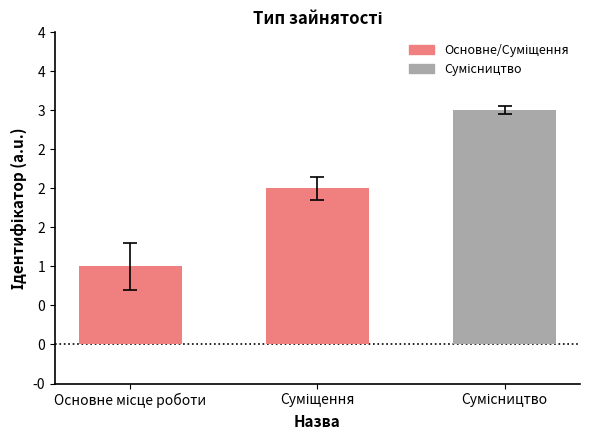

Does the chart contain any negative values?

No